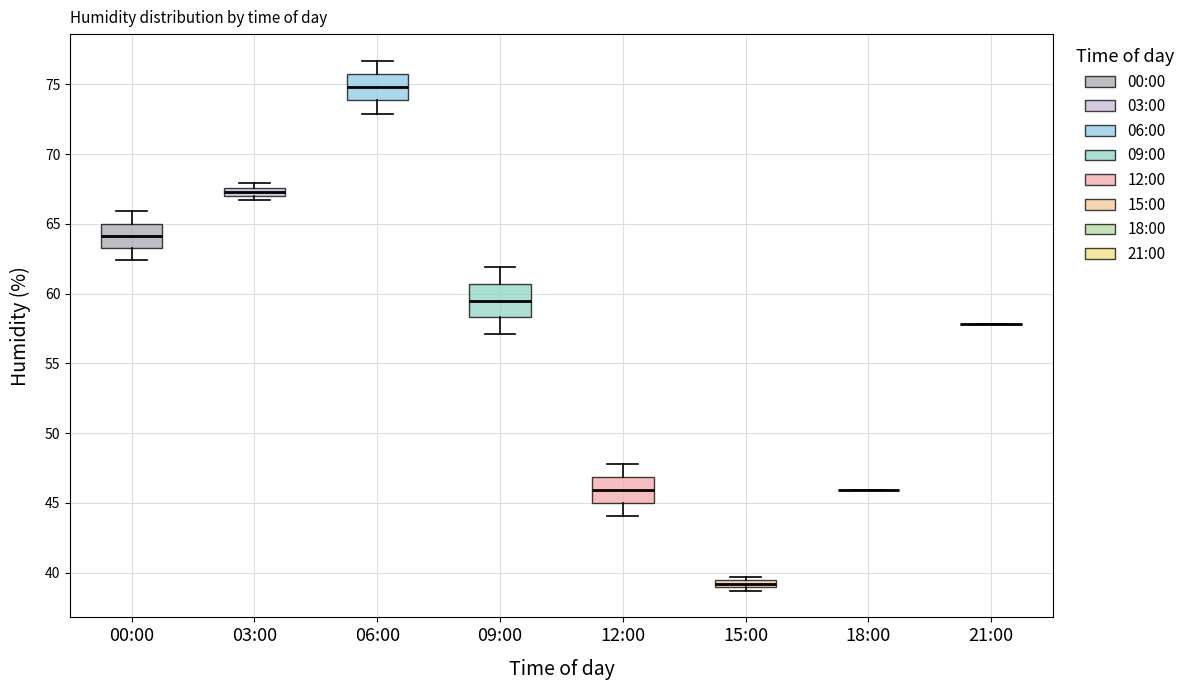

Where is the upper edge of the box for 15:00 on the y-axis? The values are not printed on the chart, so give them approximately, as read against the axis.

39.5